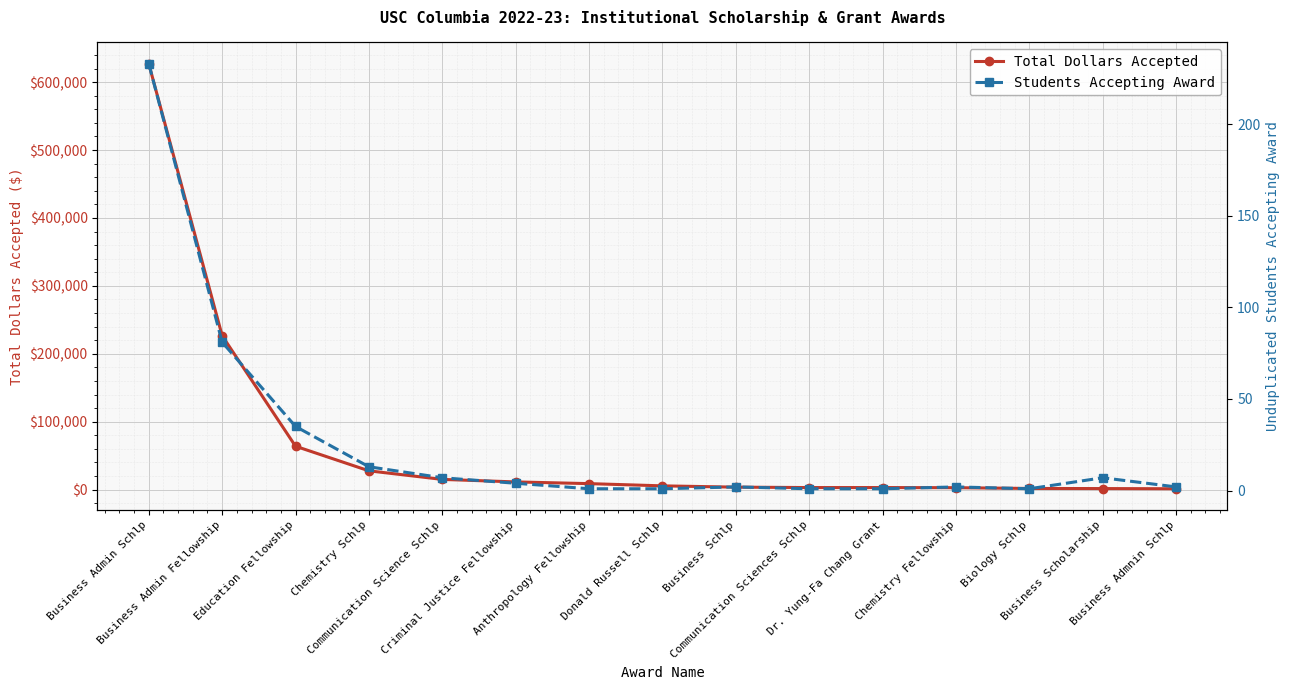

How many data points in Total Dollars Accepted are less than 5500?

7